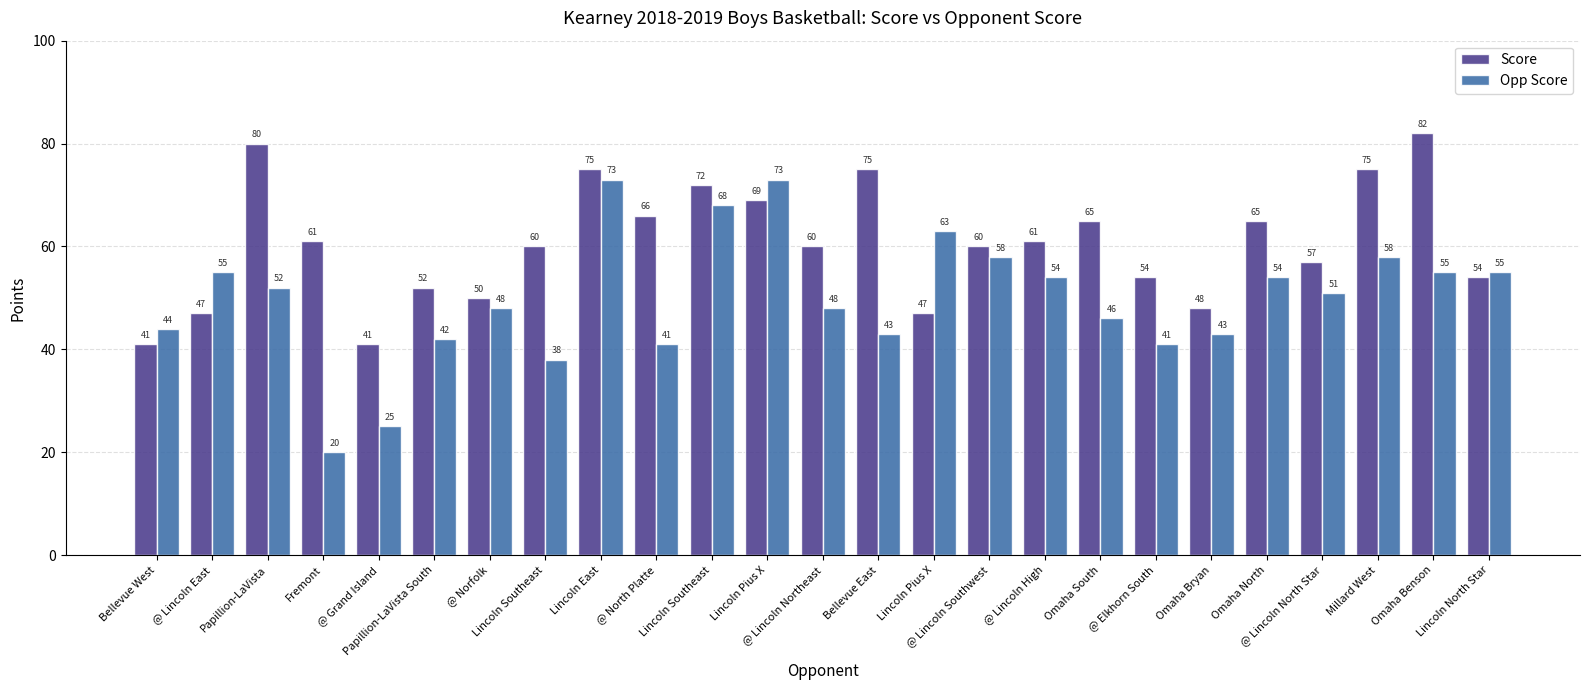

What is the smallest value displayed?

20